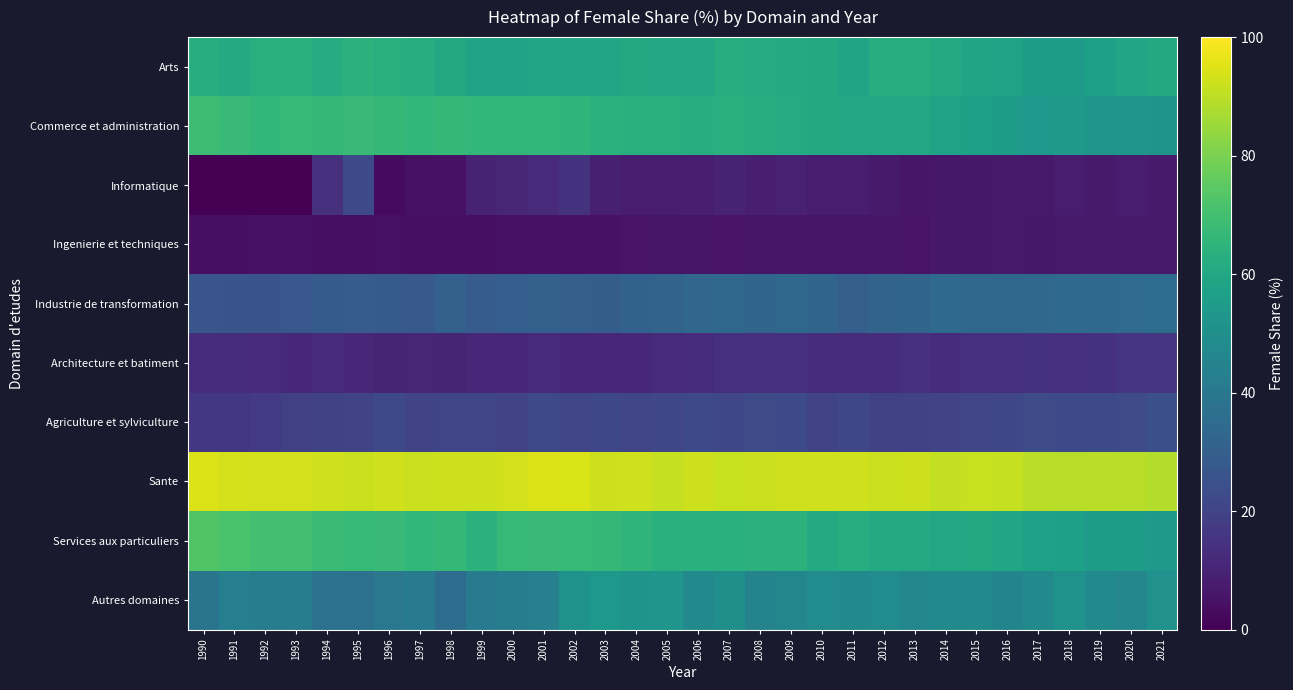

What is the maximum value shown in the chart?

94.8